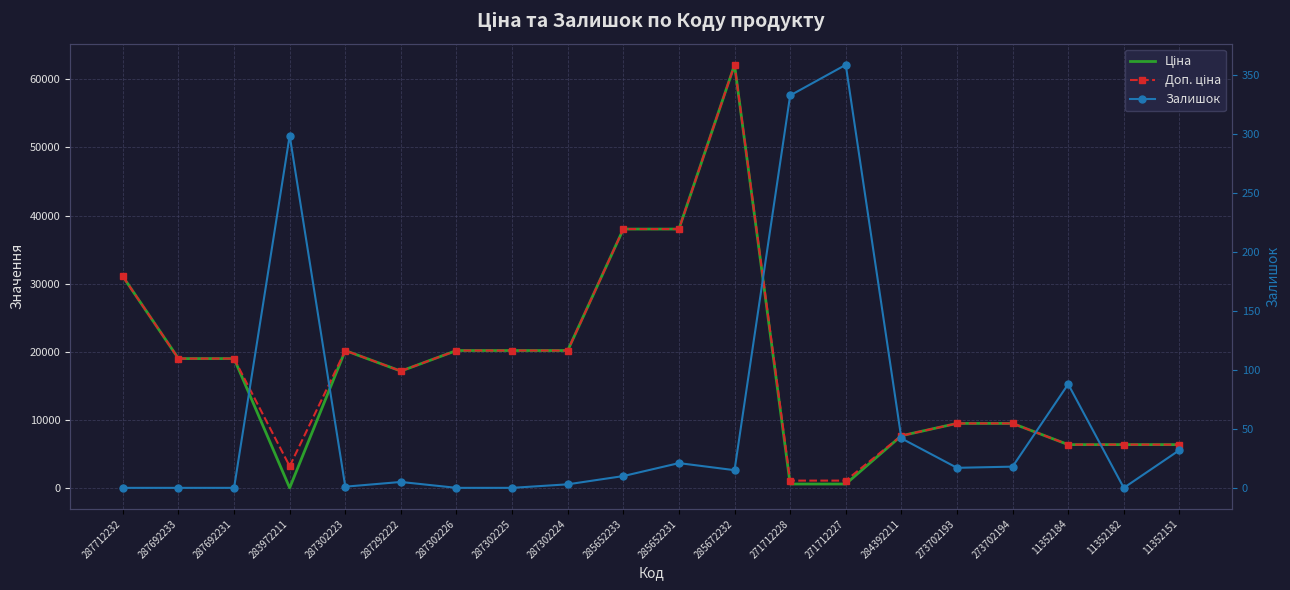

Which category has the highest value across all series?

285672232